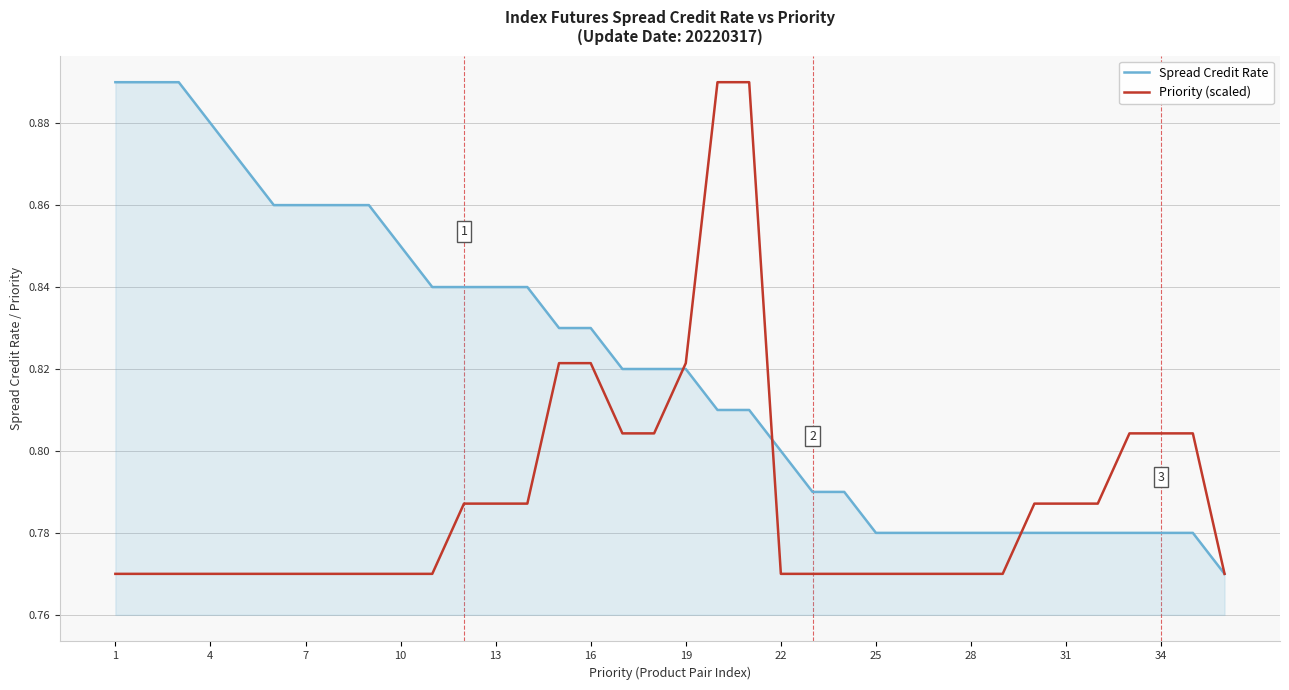

Which series has the largest total across all categories?

Spread Credit Rate